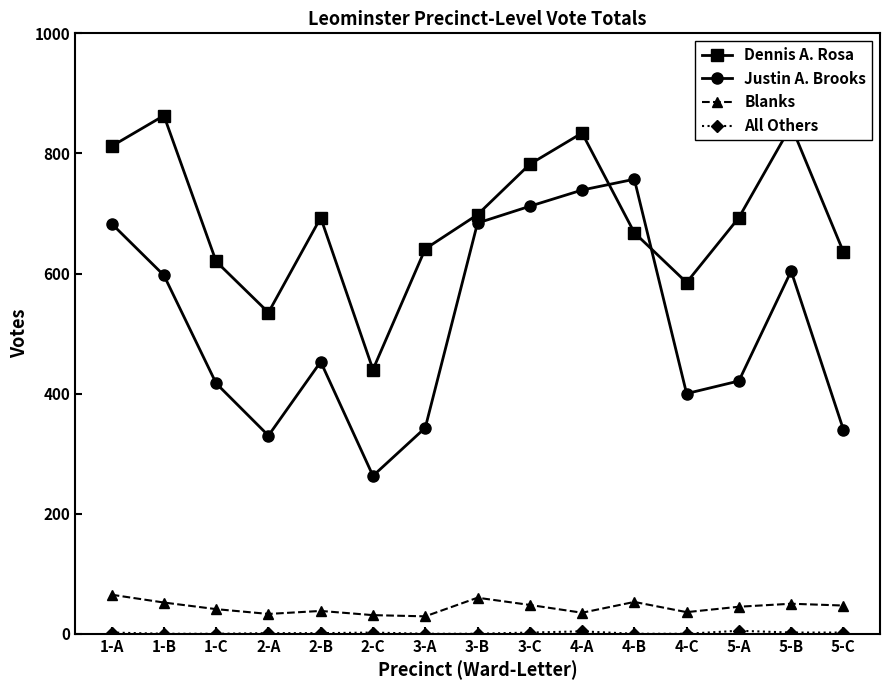

Between 4-C and 5-B, which series saw the biggest shift?

Dennis A. Rosa